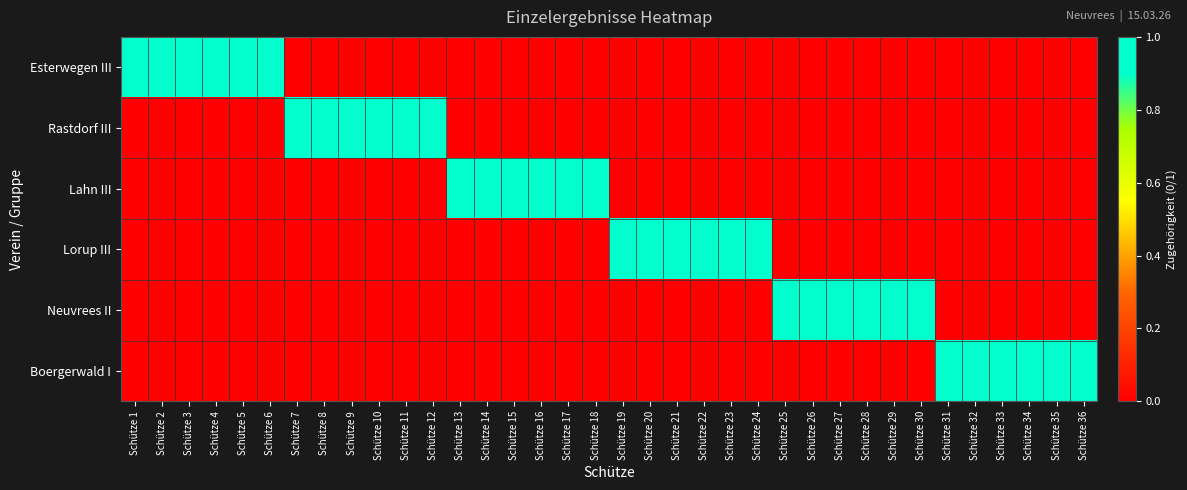

Reading left to right, extract all data points from this chart.

Esterwegen III: Schütze 1=1	Schütze 2=1	Schütze 3=1	Schütze 4=1	Schütze 5=1	Schütze 6=1	Schütze 7=0	Schütze 8=0	Schütze 9=0	Schütze 10=0	Schütze 11=0	Schütze 12=0	Schütze 13=0	Schütze 14=0	Schütze 15=0	Schütze 16=0	Schütze 17=0	Schütze 18=0	Schütze 19=0	Schütze 20=0	Schütze 21=0	Schütze 22=0	Schütze 23=0	Schütze 24=0	Schütze 25=0	Schütze 26=0	Schütze 27=0	Schütze 28=0	Schütze 29=0	Schütze 30=0	Schütze 31=0	Schütze 32=0	Schütze 33=0	Schütze 34=0	Schütze 35=0	Schütze 36=0
Rastdorf III: Schütze 1=0	Schütze 2=0	Schütze 3=0	Schütze 4=0	Schütze 5=0	Schütze 6=0	Schütze 7=1	Schütze 8=1	Schütze 9=1	Schütze 10=1	Schütze 11=1	Schütze 12=1	Schütze 13=0	Schütze 14=0	Schütze 15=0	Schütze 16=0	Schütze 17=0	Schütze 18=0	Schütze 19=0	Schütze 20=0	Schütze 21=0	Schütze 22=0	Schütze 23=0	Schütze 24=0	Schütze 25=0	Schütze 26=0	Schütze 27=0	Schütze 28=0	Schütze 29=0	Schütze 30=0	Schütze 31=0	Schütze 32=0	Schütze 33=0	Schütze 34=0	Schütze 35=0	Schütze 36=0
Lahn III: Schütze 1=0	Schütze 2=0	Schütze 3=0	Schütze 4=0	Schütze 5=0	Schütze 6=0	Schütze 7=0	Schütze 8=0	Schütze 9=0	Schütze 10=0	Schütze 11=0	Schütze 12=0	Schütze 13=1	Schütze 14=1	Schütze 15=1	Schütze 16=1	Schütze 17=1	Schütze 18=1	Schütze 19=0	Schütze 20=0	Schütze 21=0	Schütze 22=0	Schütze 23=0	Schütze 24=0	Schütze 25=0	Schütze 26=0	Schütze 27=0	Schütze 28=0	Schütze 29=0	Schütze 30=0	Schütze 31=0	Schütze 32=0	Schütze 33=0	Schütze 34=0	Schütze 35=0	Schütze 36=0
Lorup III: Schütze 1=0	Schütze 2=0	Schütze 3=0	Schütze 4=0	Schütze 5=0	Schütze 6=0	Schütze 7=0	Schütze 8=0	Schütze 9=0	Schütze 10=0	Schütze 11=0	Schütze 12=0	Schütze 13=0	Schütze 14=0	Schütze 15=0	Schütze 16=0	Schütze 17=0	Schütze 18=0	Schütze 19=1	Schütze 20=1	Schütze 21=1	Schütze 22=1	Schütze 23=1	Schütze 24=1	Schütze 25=0	Schütze 26=0	Schütze 27=0	Schütze 28=0	Schütze 29=0	Schütze 30=0	Schütze 31=0	Schütze 32=0	Schütze 33=0	Schütze 34=0	Schütze 35=0	Schütze 36=0
Neuvrees II: Schütze 1=0	Schütze 2=0	Schütze 3=0	Schütze 4=0	Schütze 5=0	Schütze 6=0	Schütze 7=0	Schütze 8=0	Schütze 9=0	Schütze 10=0	Schütze 11=0	Schütze 12=0	Schütze 13=0	Schütze 14=0	Schütze 15=0	Schütze 16=0	Schütze 17=0	Schütze 18=0	Schütze 19=0	Schütze 20=0	Schütze 21=0	Schütze 22=0	Schütze 23=0	Schütze 24=0	Schütze 25=1	Schütze 26=1	Schütze 27=1	Schütze 28=1	Schütze 29=1	Schütze 30=1	Schütze 31=0	Schütze 32=0	Schütze 33=0	Schütze 34=0	Schütze 35=0	Schütze 36=0
Boergerwald I: Schütze 1=0	Schütze 2=0	Schütze 3=0	Schütze 4=0	Schütze 5=0	Schütze 6=0	Schütze 7=0	Schütze 8=0	Schütze 9=0	Schütze 10=0	Schütze 11=0	Schütze 12=0	Schütze 13=0	Schütze 14=0	Schütze 15=0	Schütze 16=0	Schütze 17=0	Schütze 18=0	Schütze 19=0	Schütze 20=0	Schütze 21=0	Schütze 22=0	Schütze 23=0	Schütze 24=0	Schütze 25=0	Schütze 26=0	Schütze 27=0	Schütze 28=0	Schütze 29=0	Schütze 30=0	Schütze 31=1	Schütze 32=1	Schütze 33=1	Schütze 34=1	Schütze 35=1	Schütze 36=1